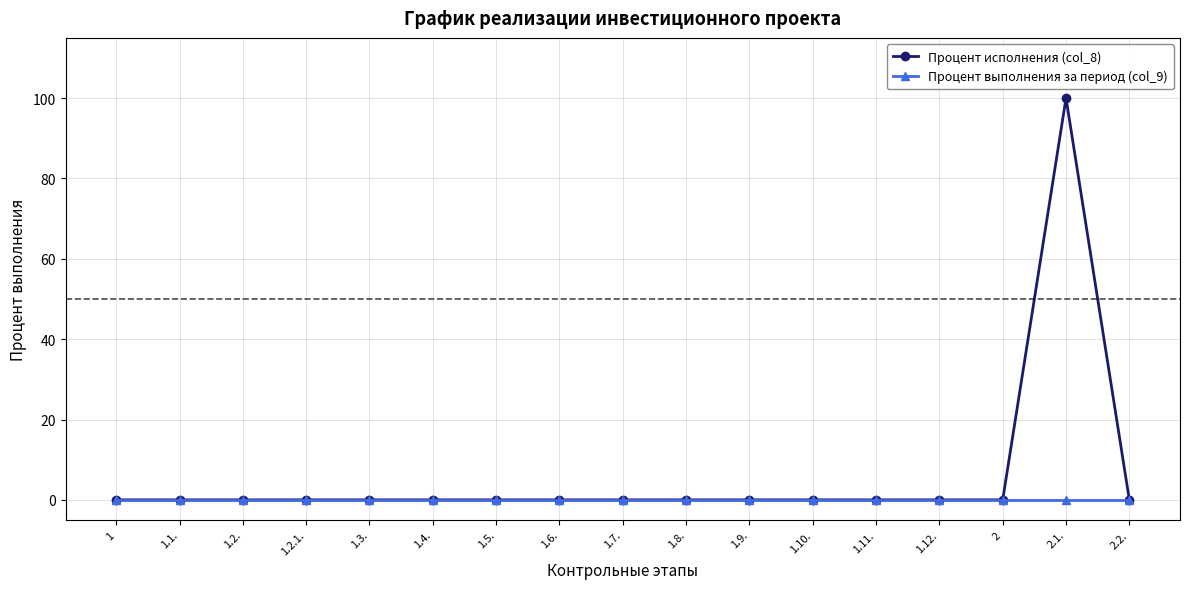

What is the sum of all Процент исполнения (col_8) values?

100